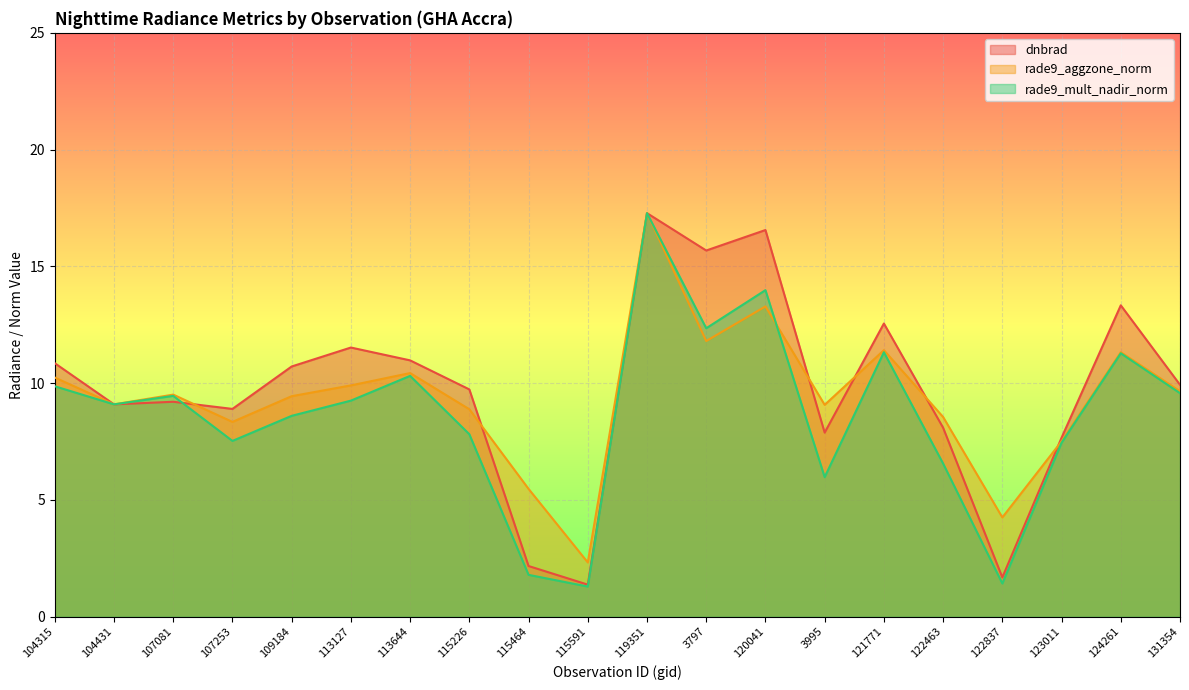

Which series has the largest range (max minus min)?

rade9_mult_nadir_norm